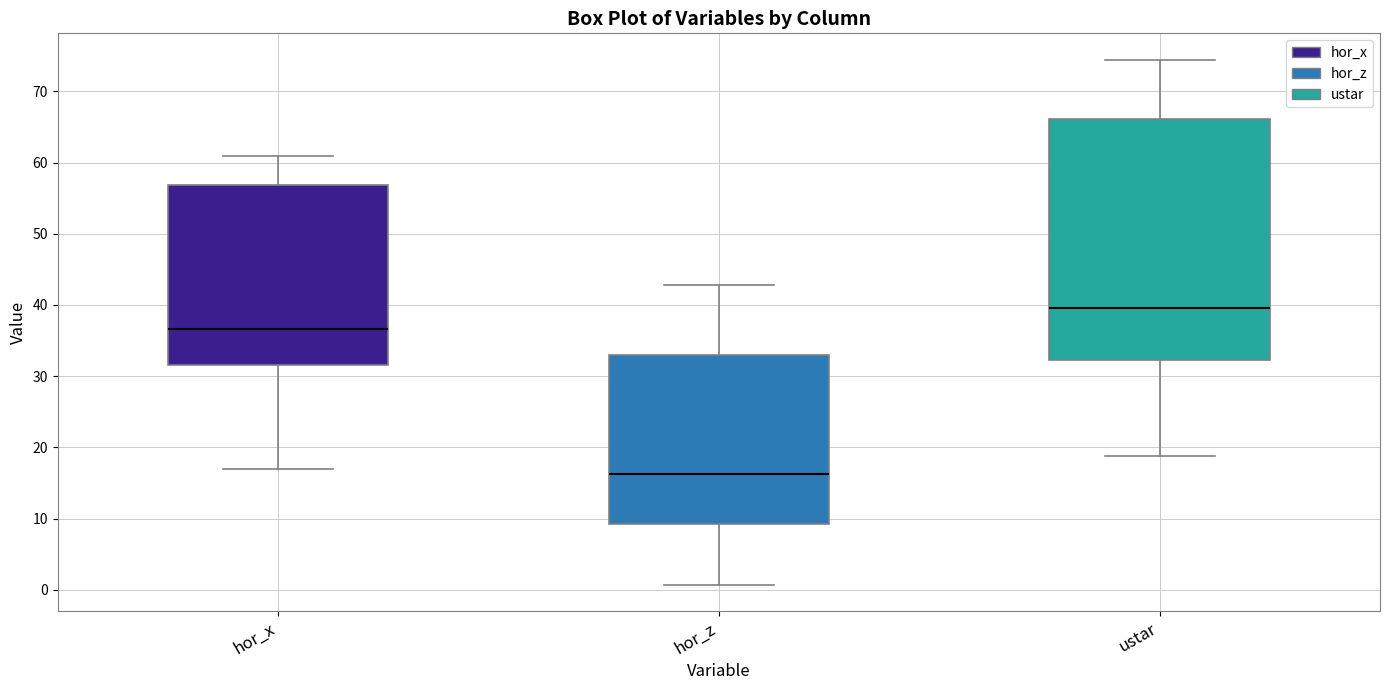

Which box's median line is the highest?

ustar